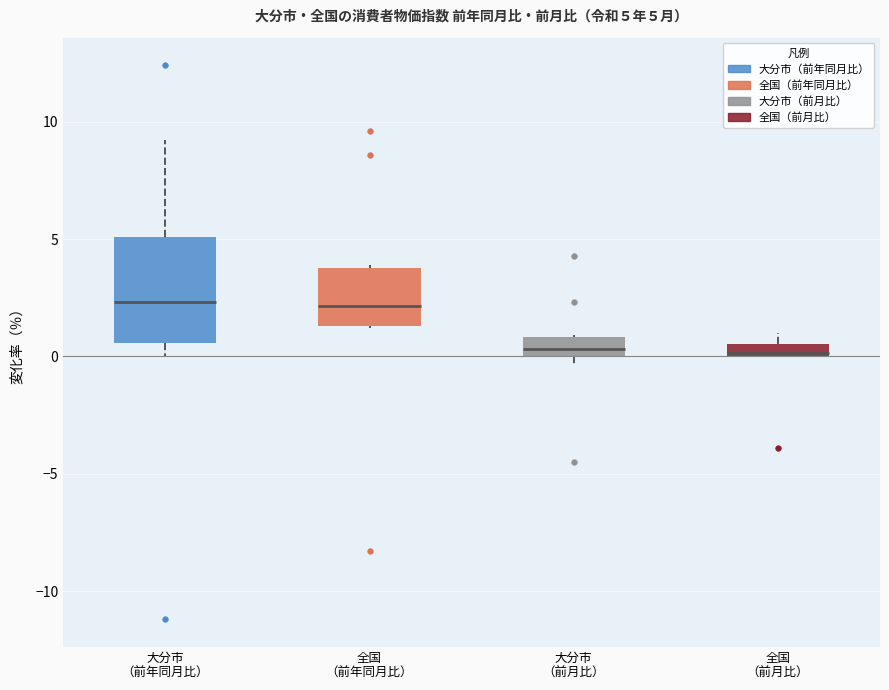

Comparing the boxes themselves (not the whiskers), which one is the tallest?

大分市 （前年同月比）